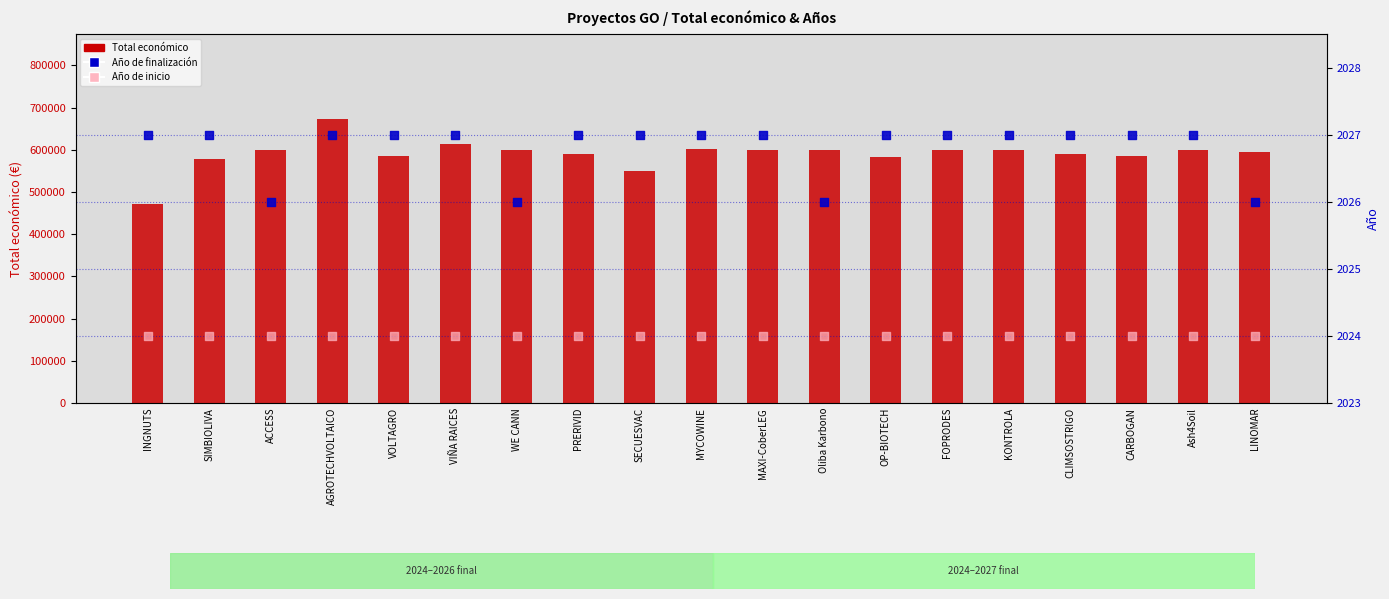

What are all the series names shown in the legend?

Total económico, Año de finalización, Año de inicio